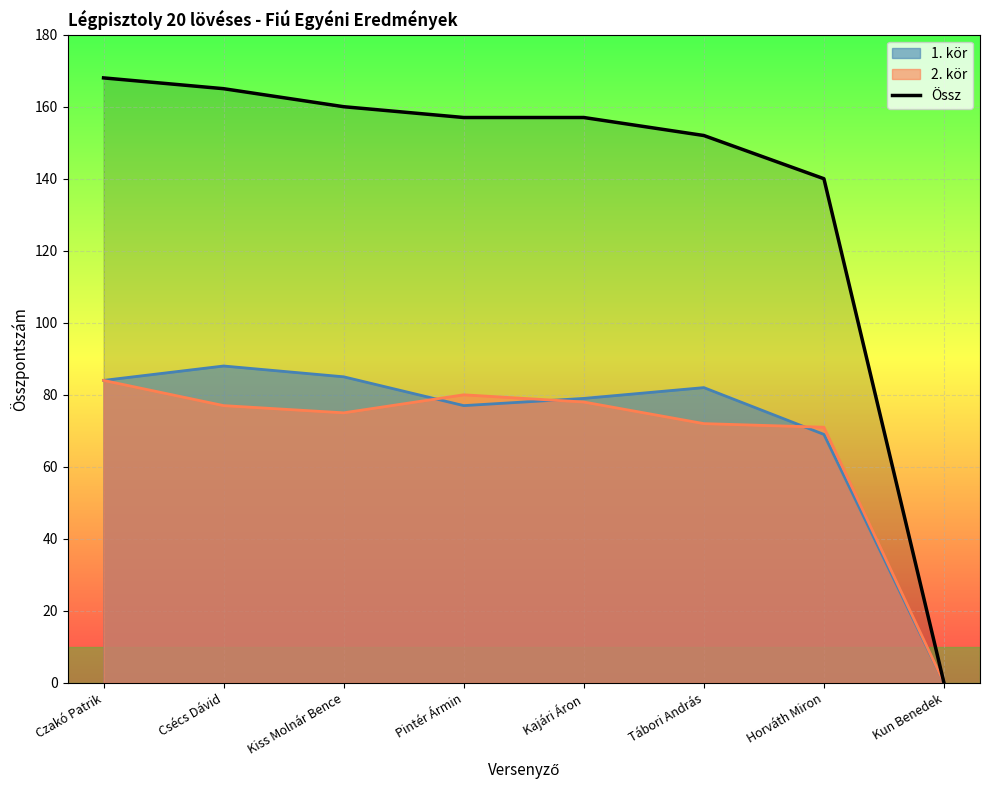

Approximately how many times larger is the value at Czakó Patrik compared to Pintér Ármin?

1.1